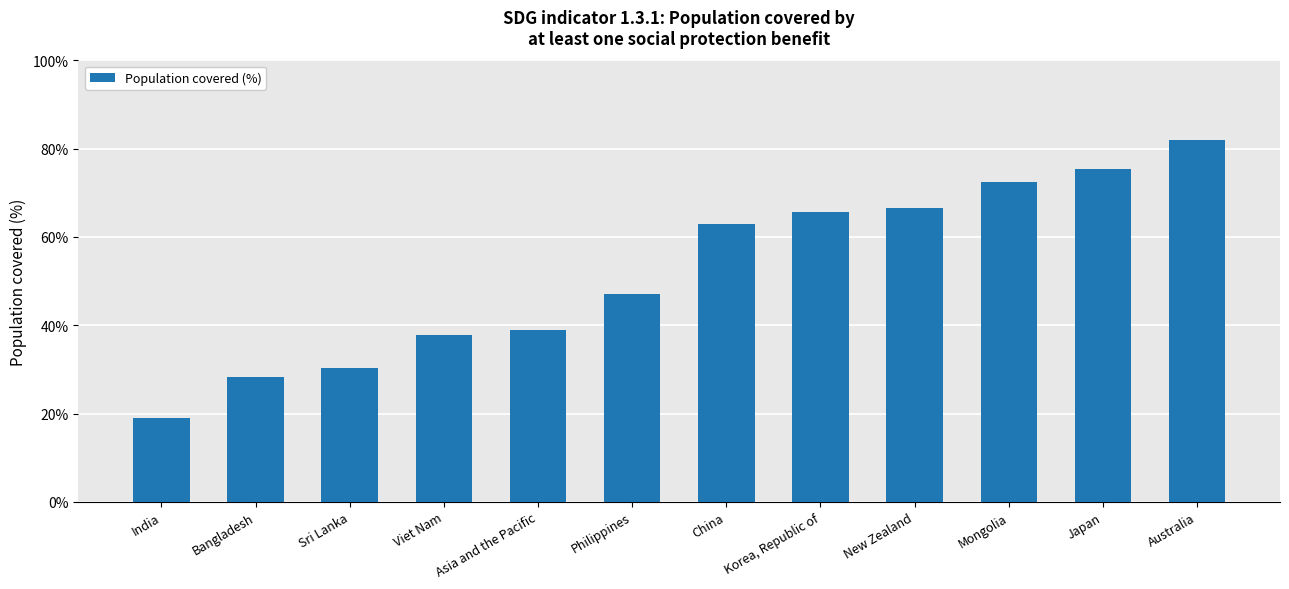

What is the change in value from Bangladesh to Asia and the Pacific?

+10.5